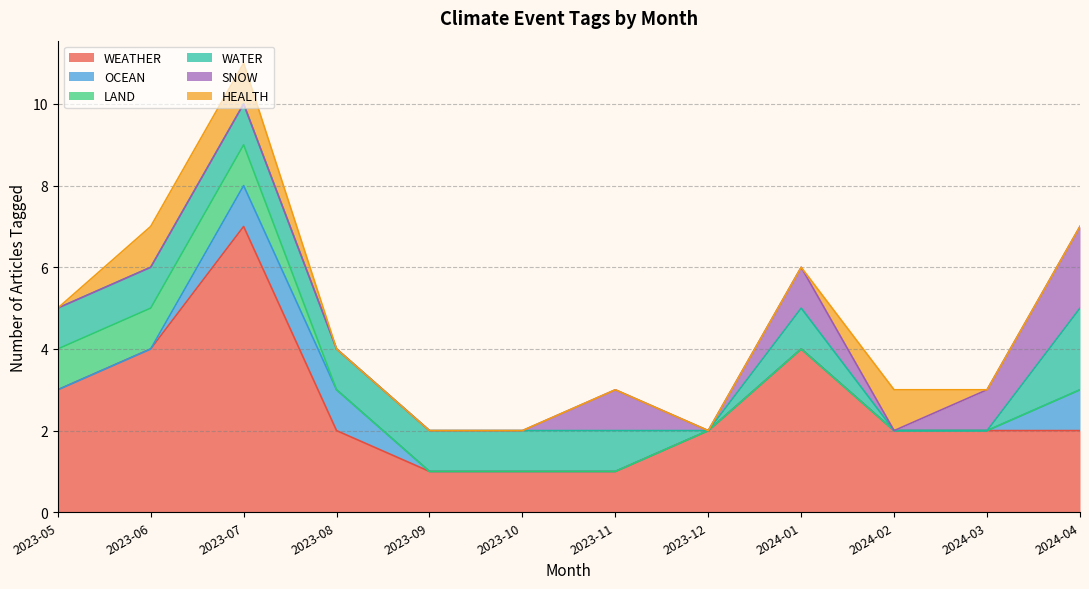

What is the approximate value of WATER at 2023-07?

1